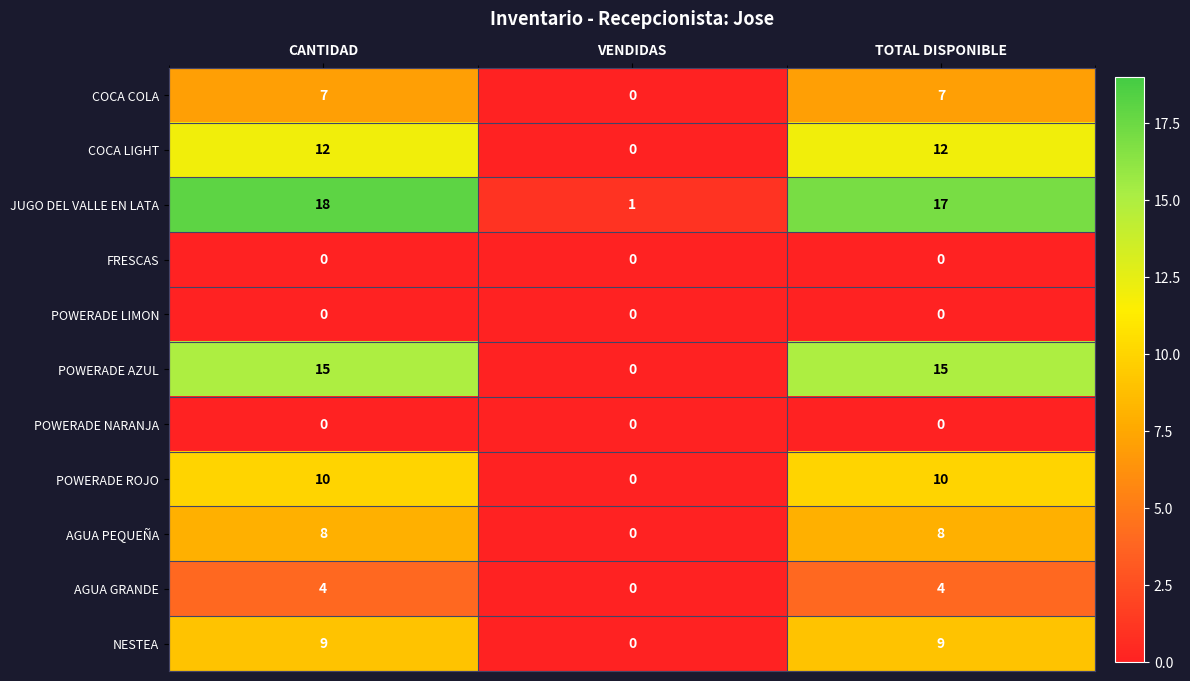

How many categories are shown in the chart?

3